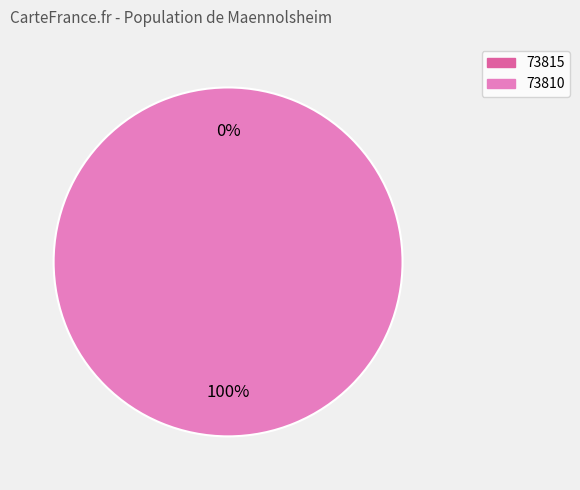

Count the number of slices in the pie.

2